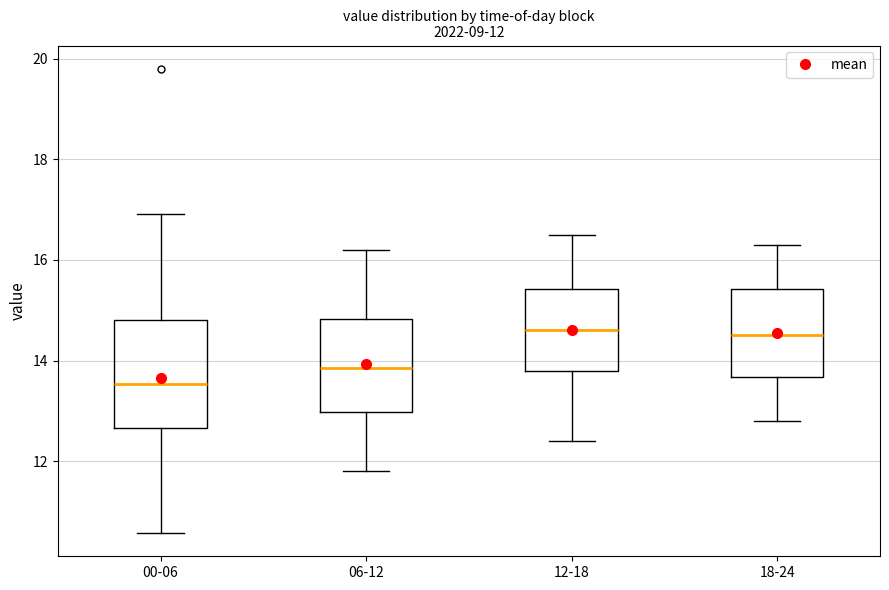

Comparing the boxes themselves (not the whiskers), which one is the tallest?

00-06